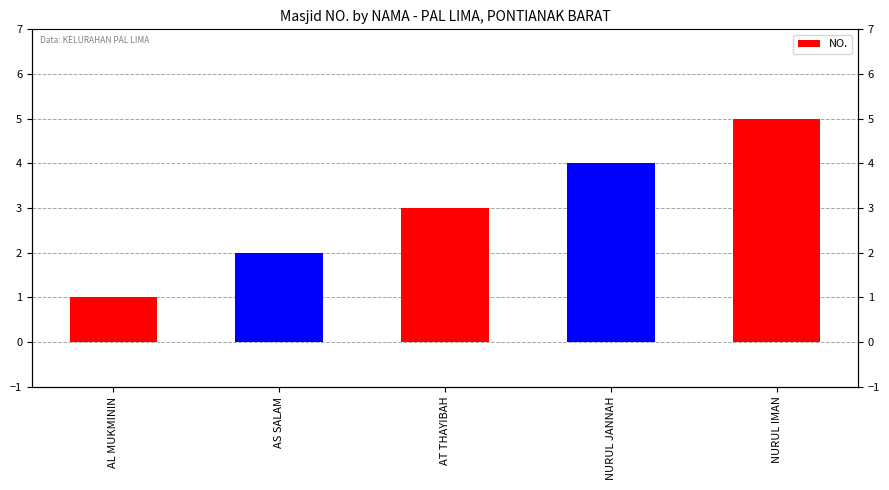

Rank the categories by value from lowest to highest.

AL MUKMININ, AS SALAM, AT THAYIBAH, NURUL JANNAH, NURUL IMAN